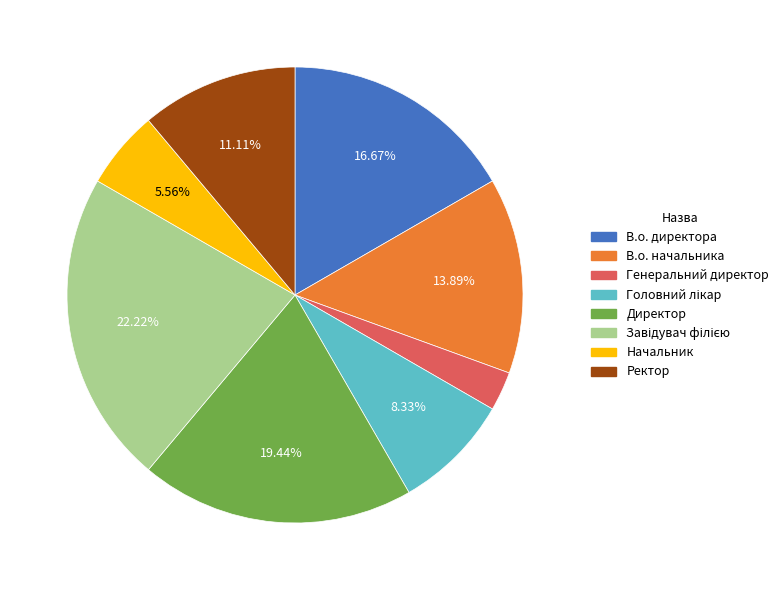

Is Начальник the majority of the pie?

No